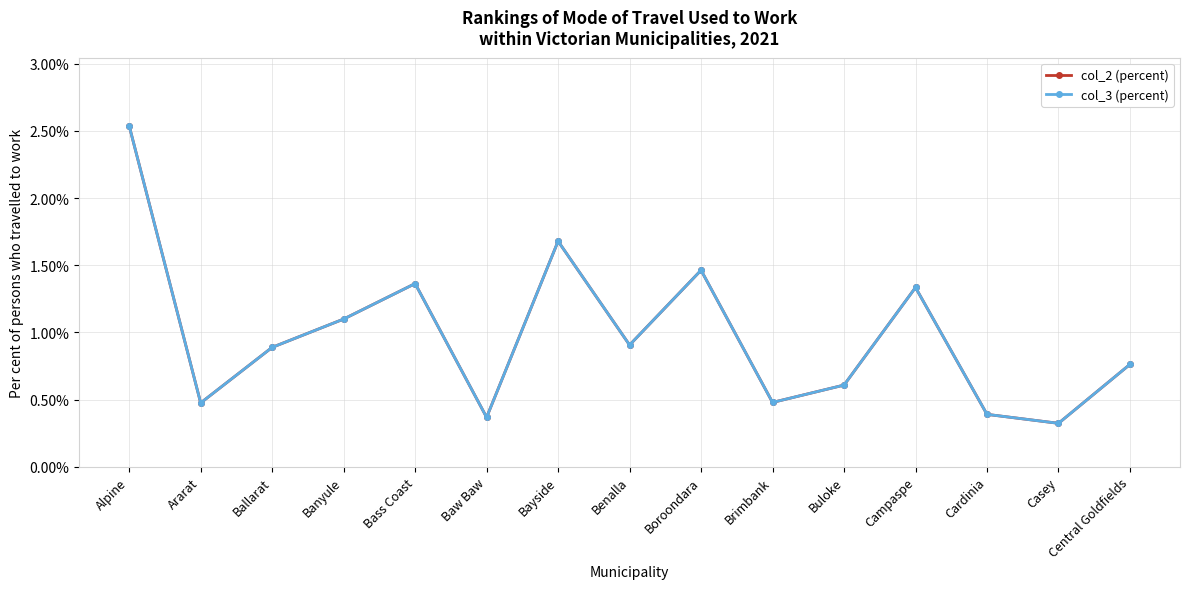

True or false: col_3 (percent) and col_2 (percent) intersect in this chart.

False